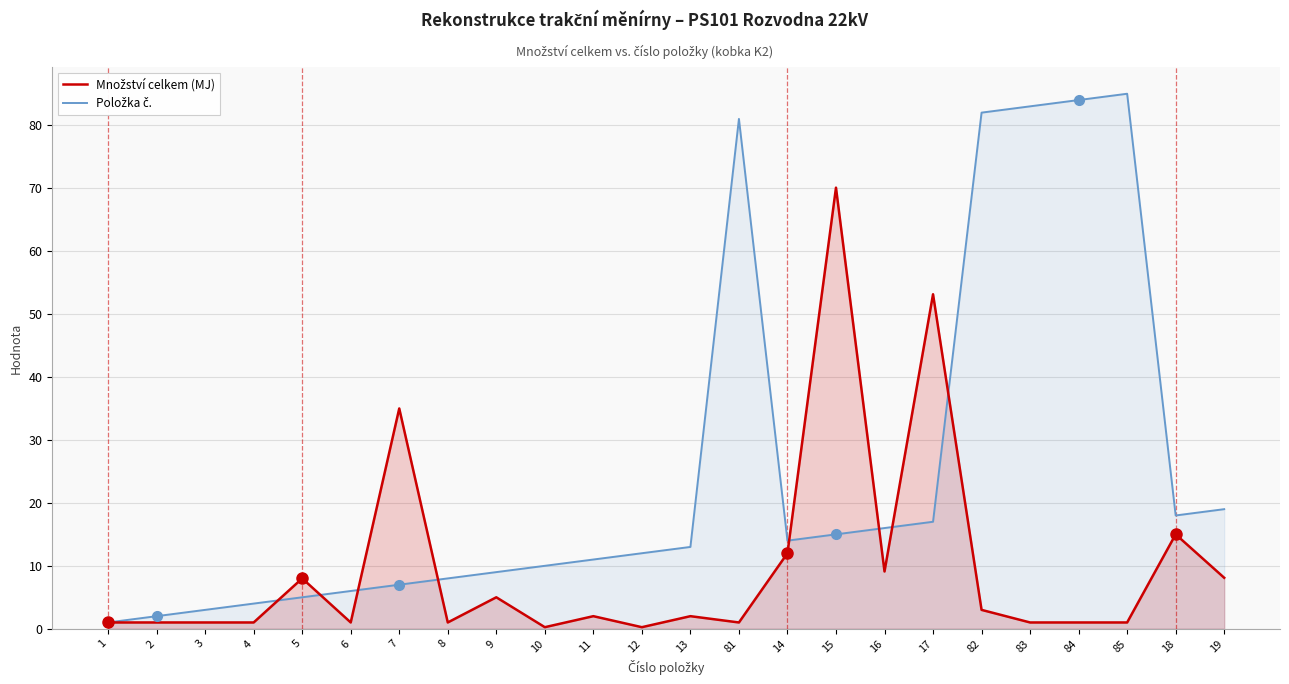

Between 16 and 18, which series saw the biggest shift?

Množství celkem (MJ)